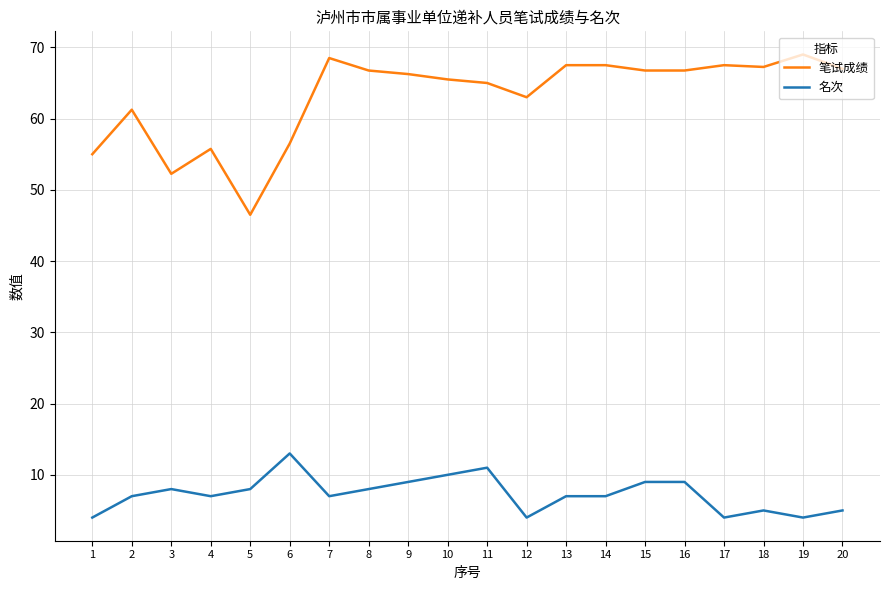

List the series in order of their overall mean, highest first.

笔试成绩, 名次